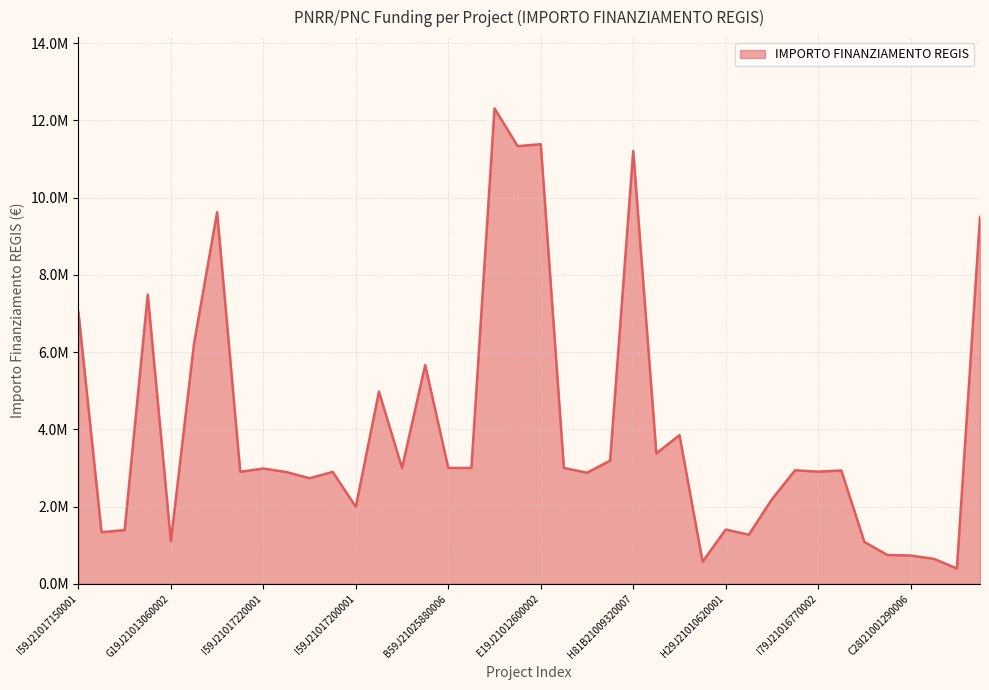

What is the value of the 6th point from the left?

6213409.9